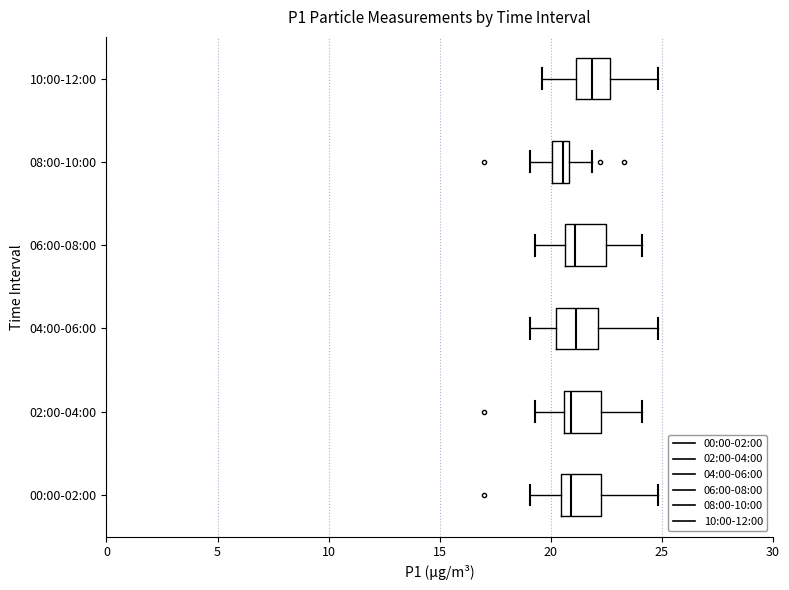

Reading bottom to top, read every box against the x-axis: the position of its median line, the range the box covers, and the ends of its whiskers. The values are not printed on the chart, so give them approximately, as read against the axis.

00:00-02:00: median 21.0, box 20.5 to 22.5, whiskers 19.0 to 25.0
02:00-04:00: median 21.0, box 20.5 to 22.5, whiskers 19.5 to 24.0
04:00-06:00: median 21.0, box 20.0 to 22.0, whiskers 19.0 to 25.0
06:00-08:00: median 21.0, box 20.5 to 22.5, whiskers 19.5 to 24.0
08:00-10:00: median 20.5, box 20.0 to 21.0, whiskers 19.0 to 22.0
10:00-12:00: median 22.0, box 21.0 to 22.5, whiskers 19.5 to 25.0